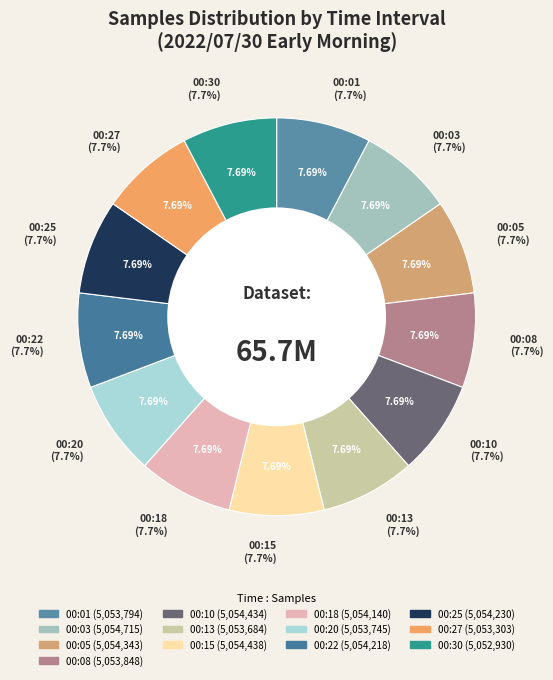

What is the change in value from 00:01 to 00:05?

+549